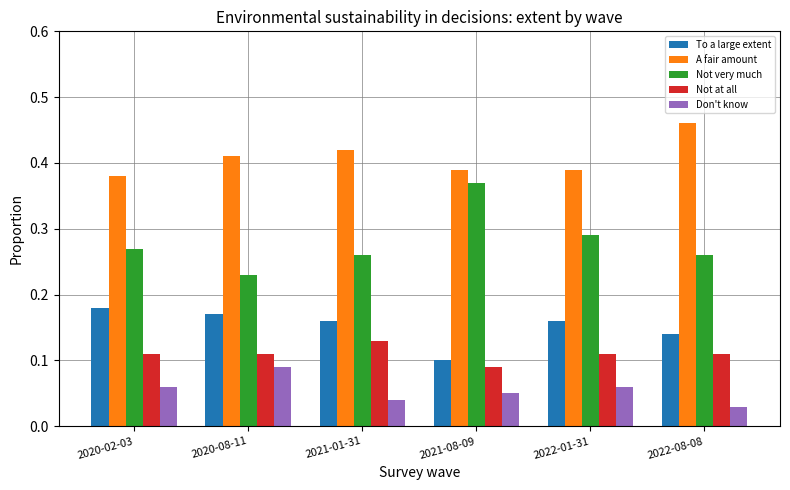

The Not at all series shows 0.0 at 2021-08-09. True or false?

False